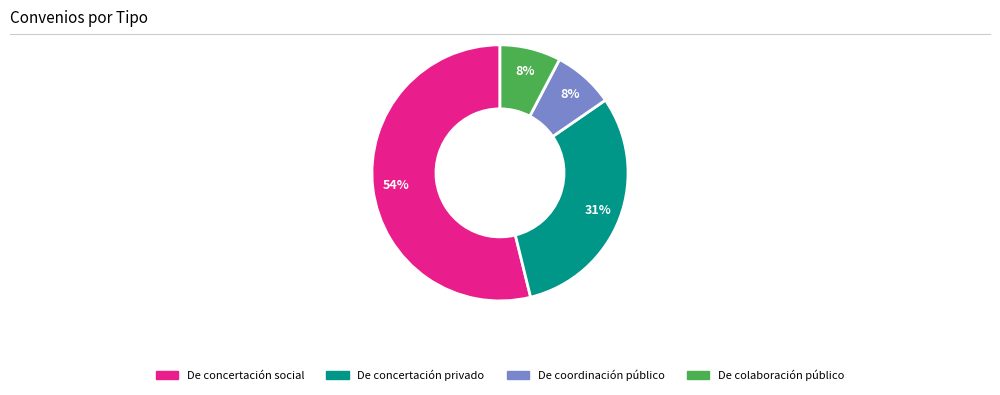

Does any single category account for the majority?

Yes